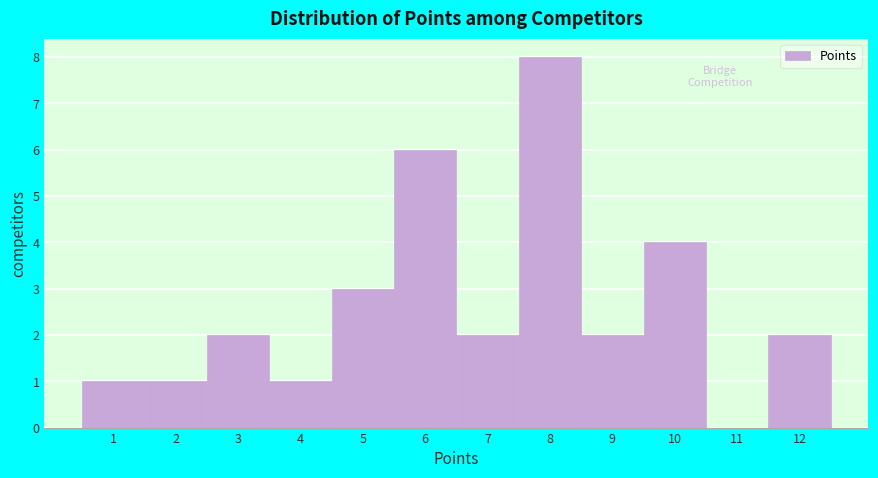

Reading left to right, transcribe this chart: for each bar, give the range it covers on the x-axis and its height. The values are not printed on the chart, so give them approximately, as read against the axis.

0.5 to 1.5: 1
1.5 to 2.5: 1
2.5 to 3.5: 2
3.5 to 4.5: 1
4.5 to 5.5: 3
5.5 to 6.5: 6
6.5 to 7.5: 2
7.5 to 8.5: 8
8.5 to 9.5: 2
9.5 to 10.5: 4
10.5 to 11.5: 0
11.5 to 12.5: 2